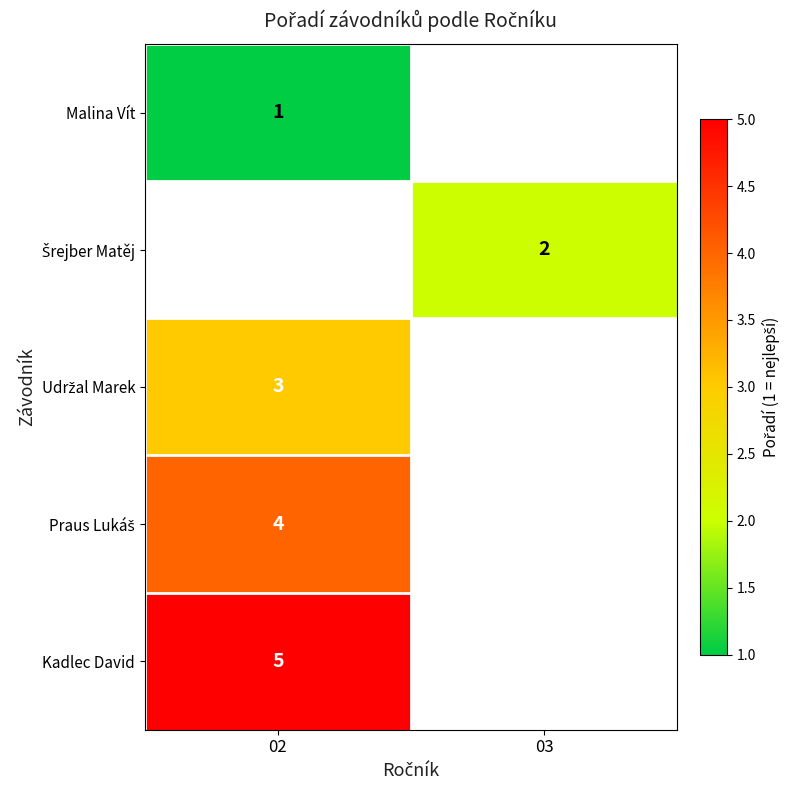

Is it true that Malina Vít equals 1 at 02?

True